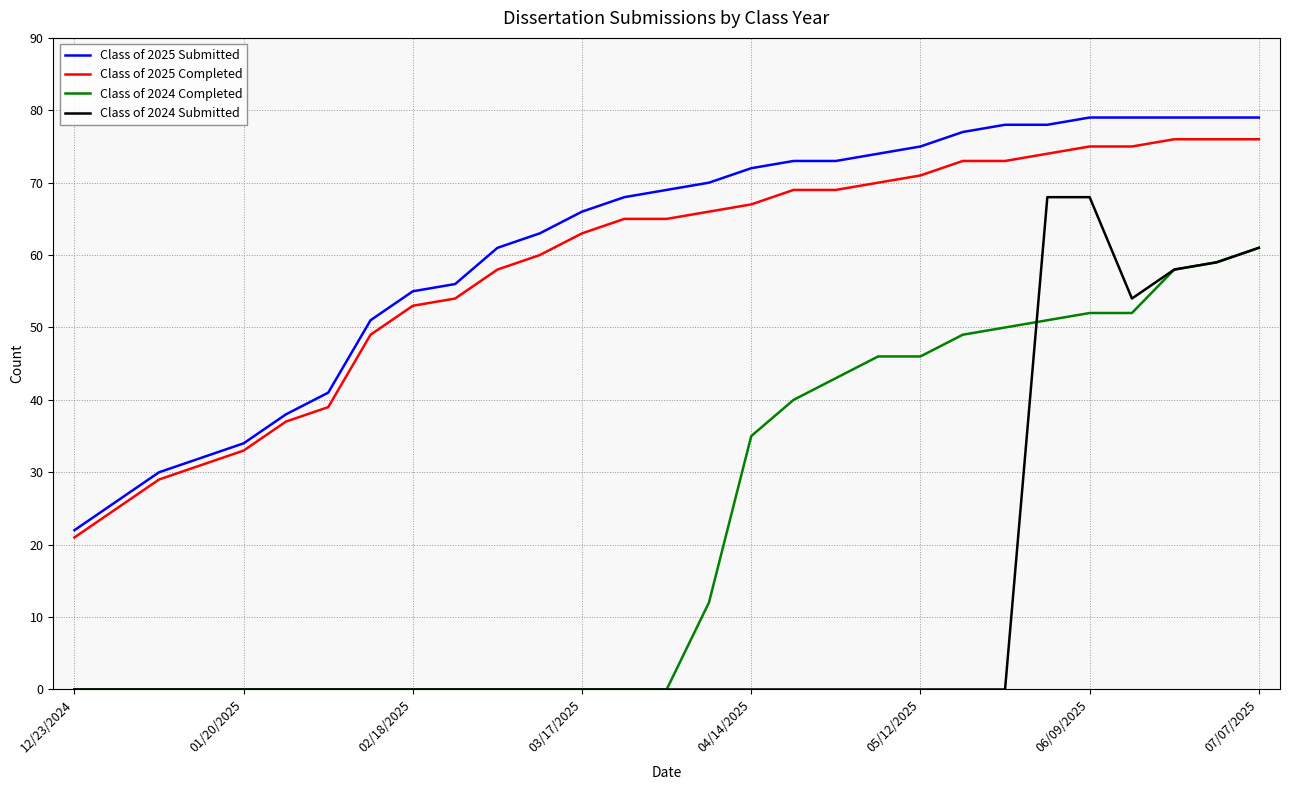

What is the greatest value displayed?

79